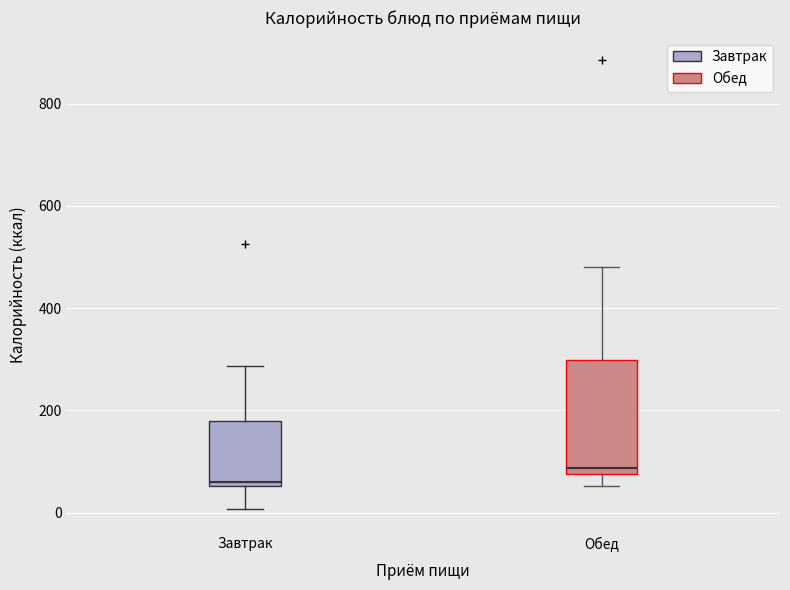

Reading left to right, read every box against the y-axis: the position of its median line, the range the box covers, and the ends of its whiskers. The values are not printed on the chart, so give them approximately, as read against the axis.

Завтрак: median 60 (just above the box's lower edge), box 60 to 180, whiskers 0 to 280
Обед: median 80 (just above the box's lower edge), box 80 to 300, whiskers 60 to 480